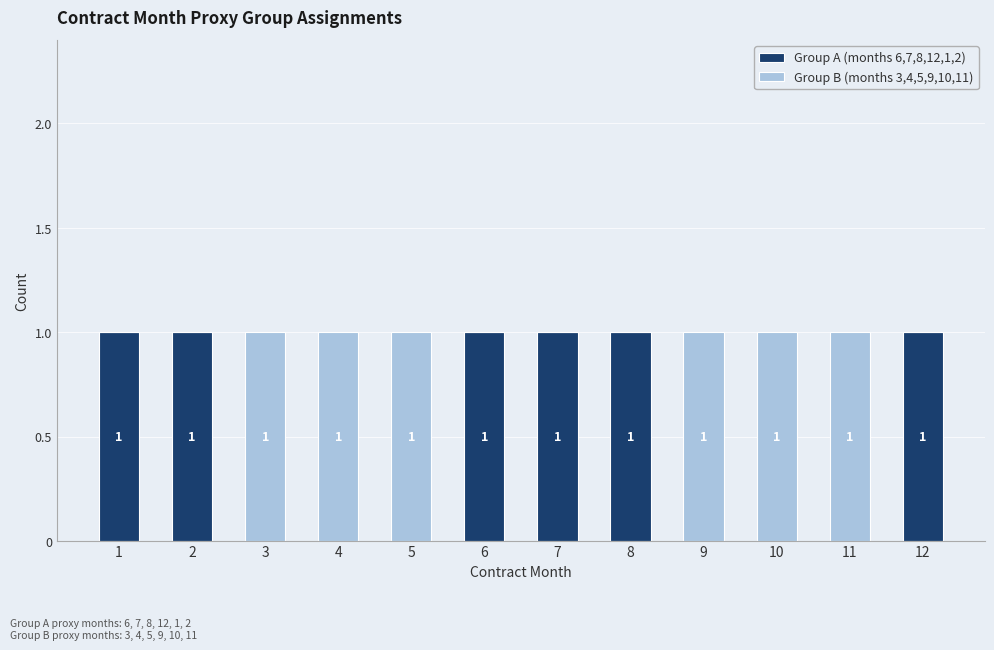

What are all the series names shown in the legend?

Group A (months 6,7,8,12,1,2), Group B (months 3,4,5,9,10,11)